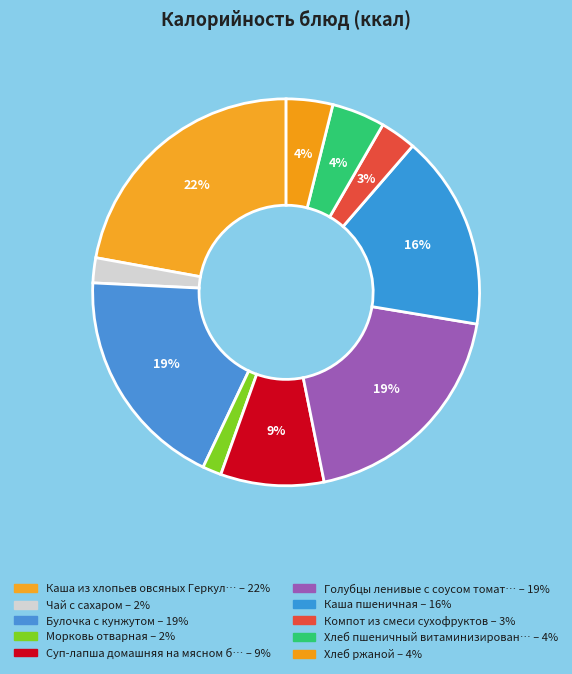

What is the largest slice in the pie chart?

Каша из хлопьев овсяных Геркулес